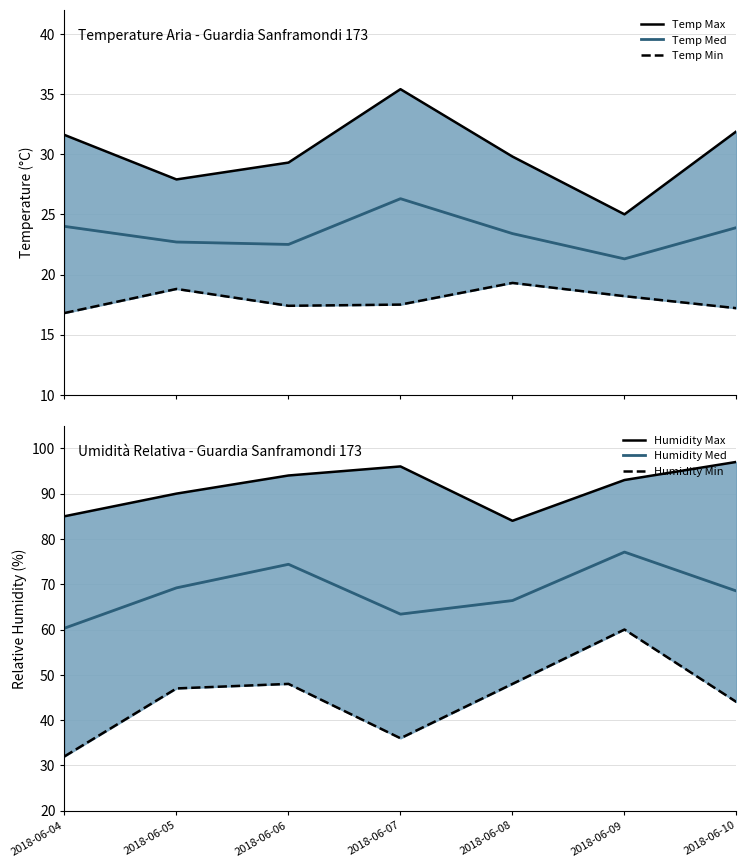

The Temp Med series shows 36.6 at 2018-06-05. True or false?

False